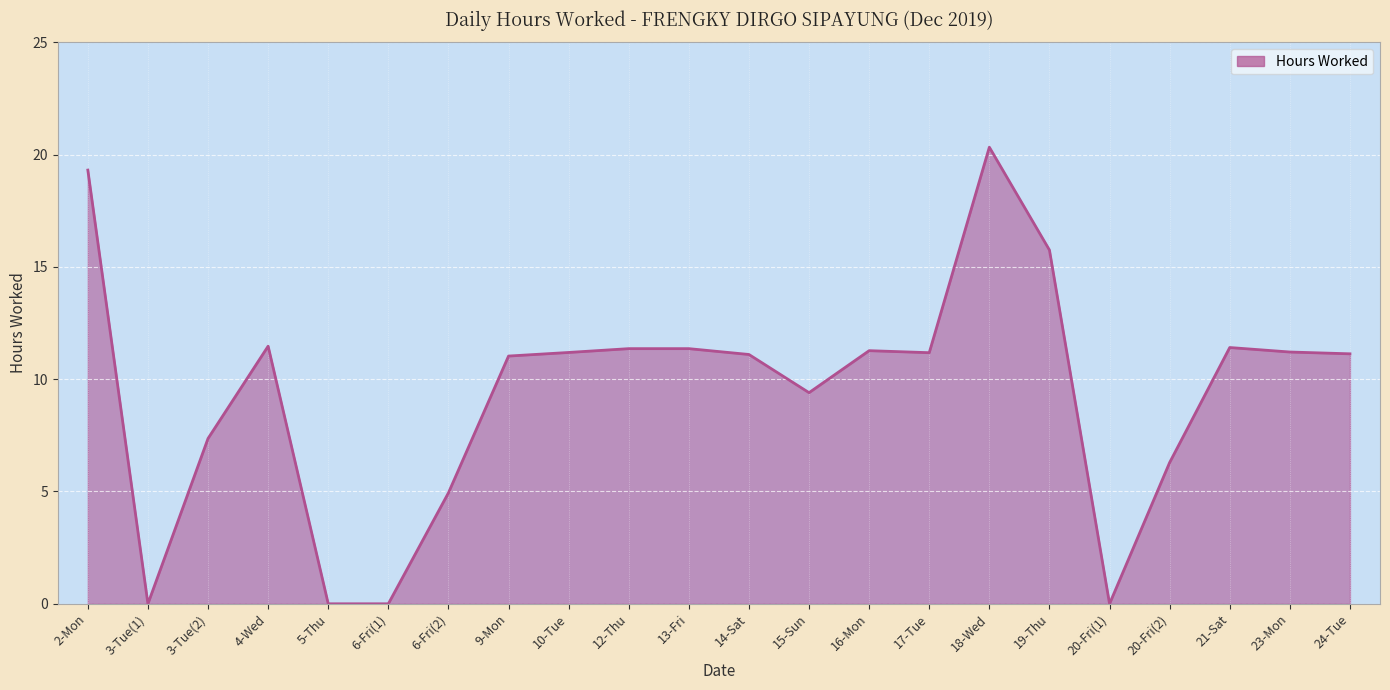

The value at 3-Tue(2) is 7.4. True or false?

True